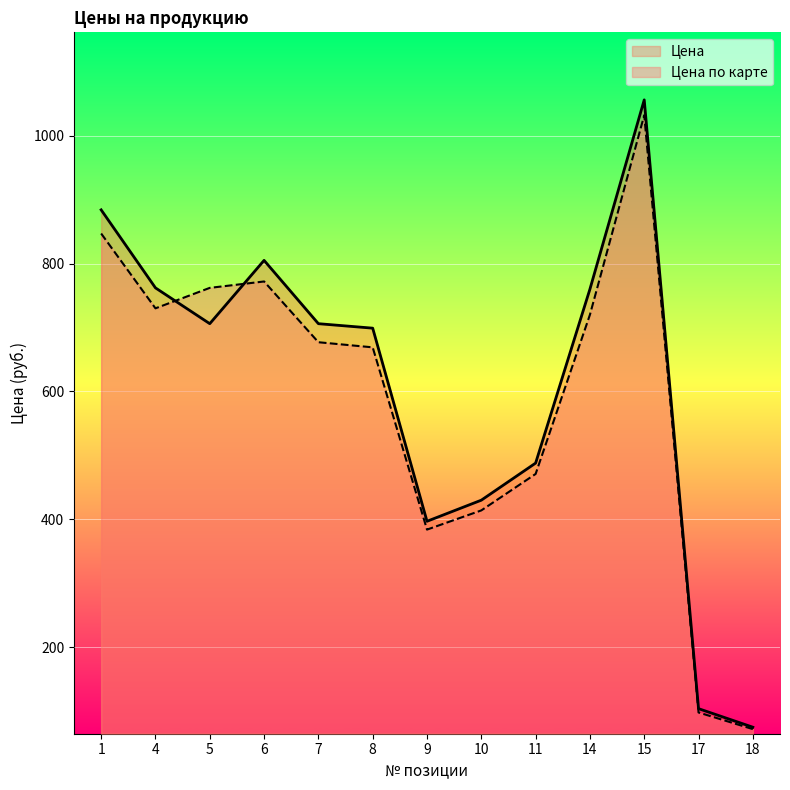

Which label corresponds to the smallest value in the chart?

18